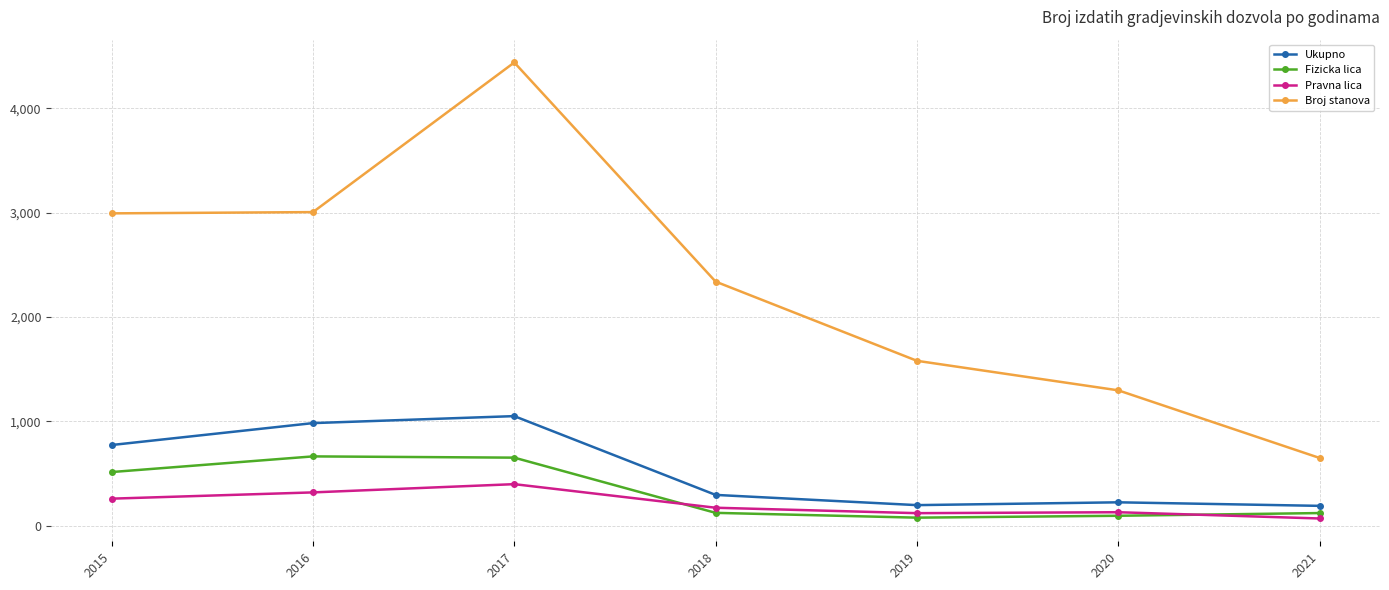

What value does the Pravna lica series have at 2016, to the nearest 5?

320